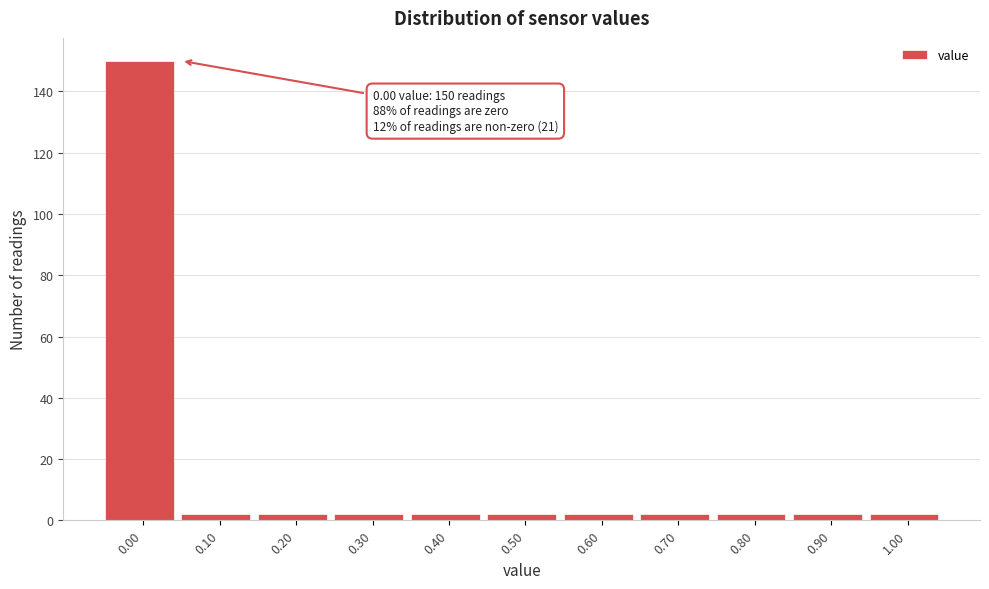

Reading left to right, what are all the values shown in this chart?

150	2	2	2	2	2	2	2	2	2	2